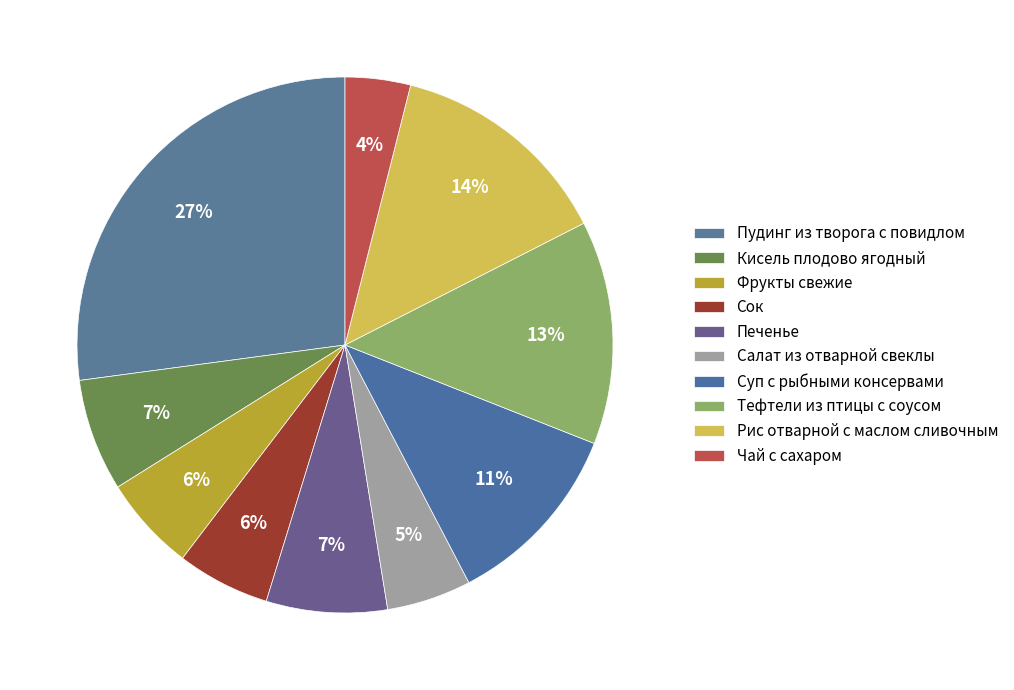

Which has a higher value, Рис отварной с маслом сливочным or Печенье?

Рис отварной с маслом сливочным